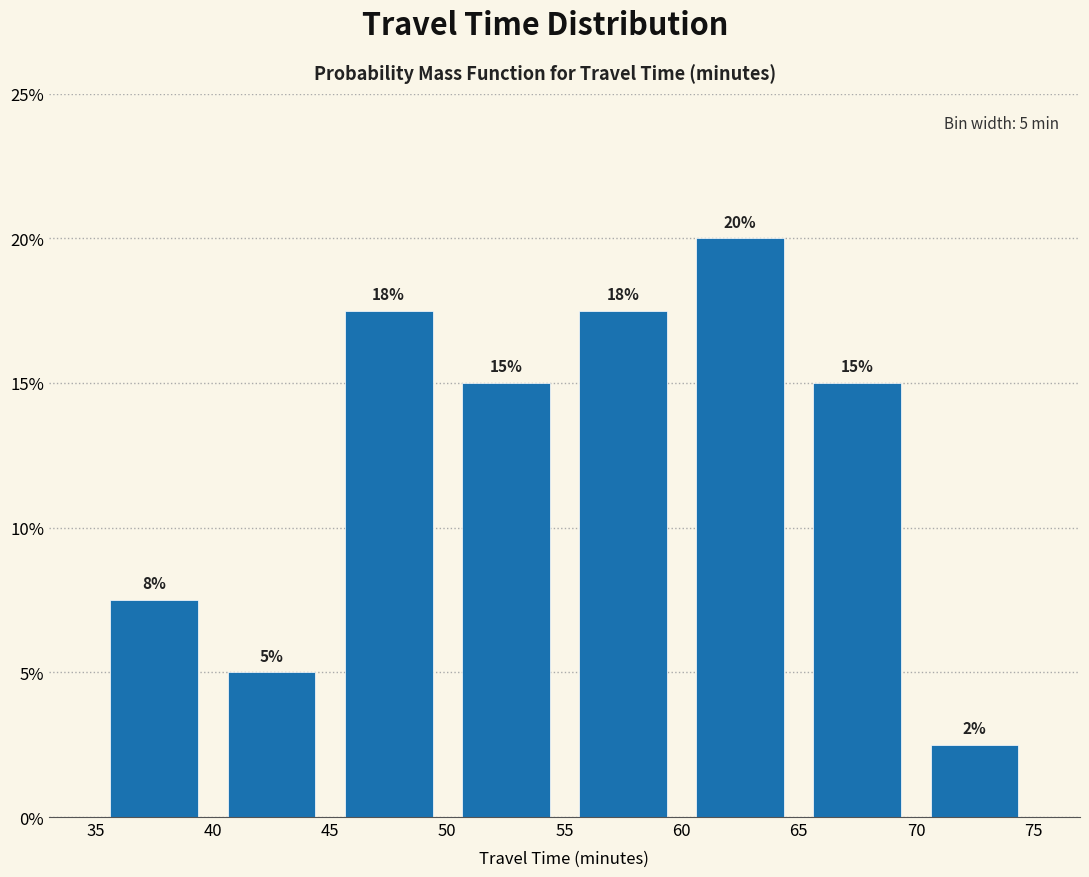

Which range on the x-axis has the tallest bar?

60 to 65